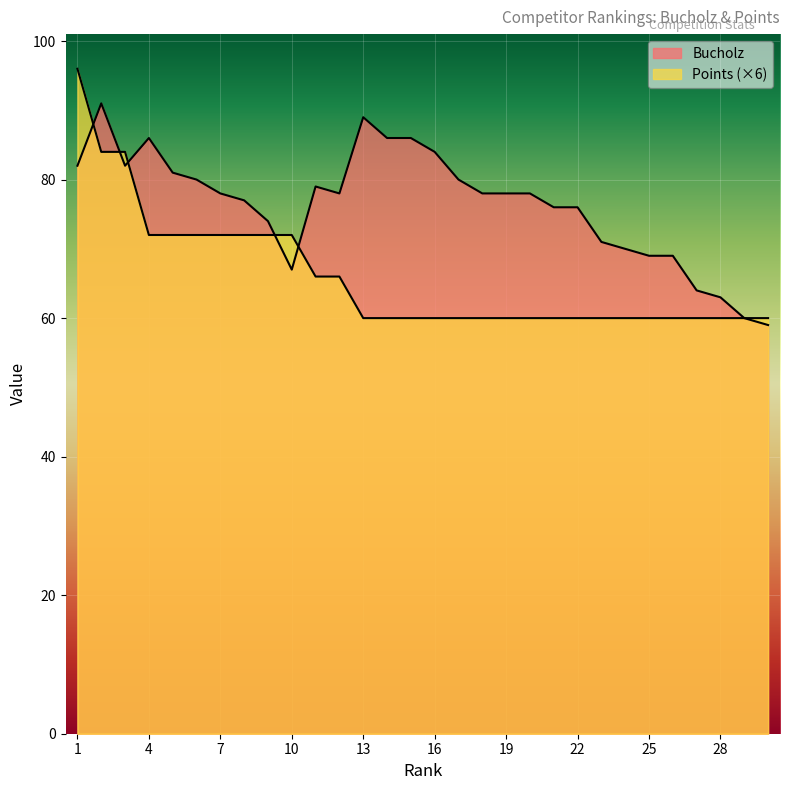

What value does the Bucholz series have at 26, to the nearest 5?

70